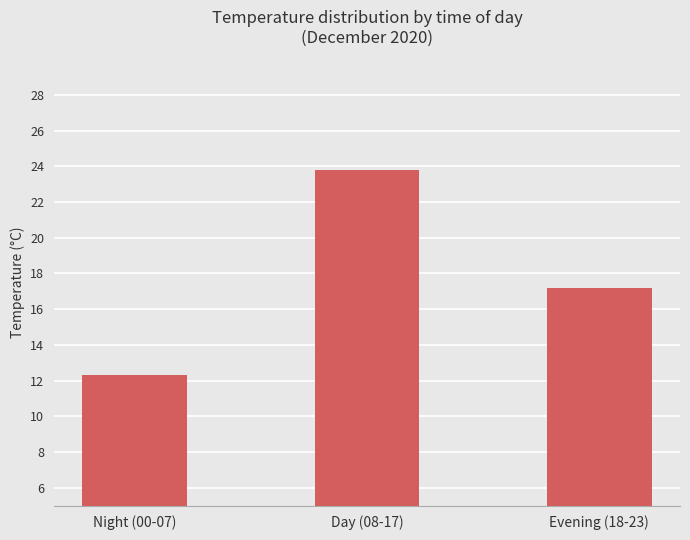

What is the label of the 2nd bar from the left?

Day (08-17)